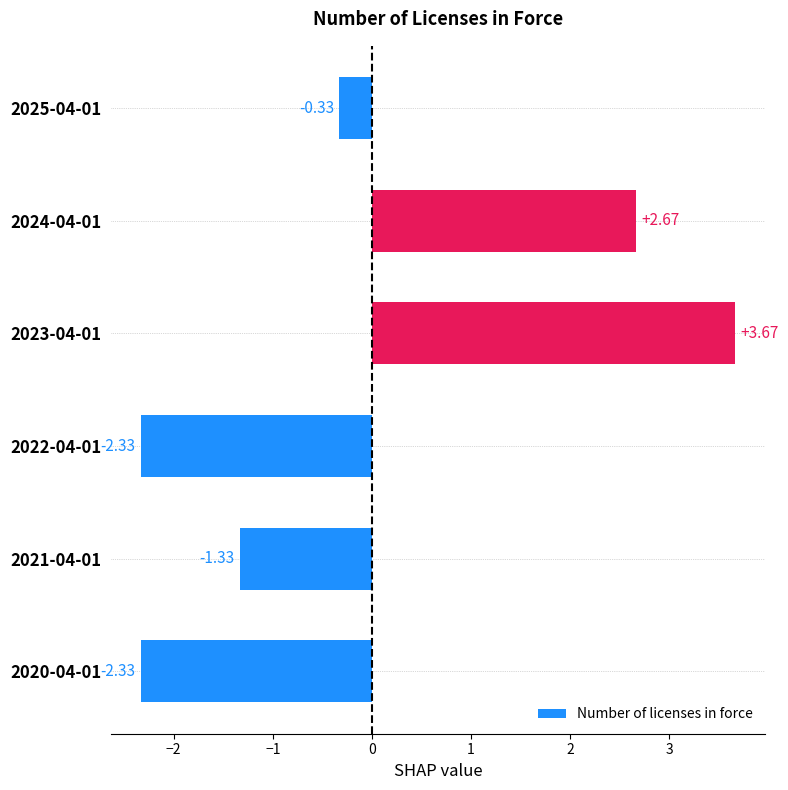

What is the difference between the values at 2020-04-01 and 2021-04-01?

1.0